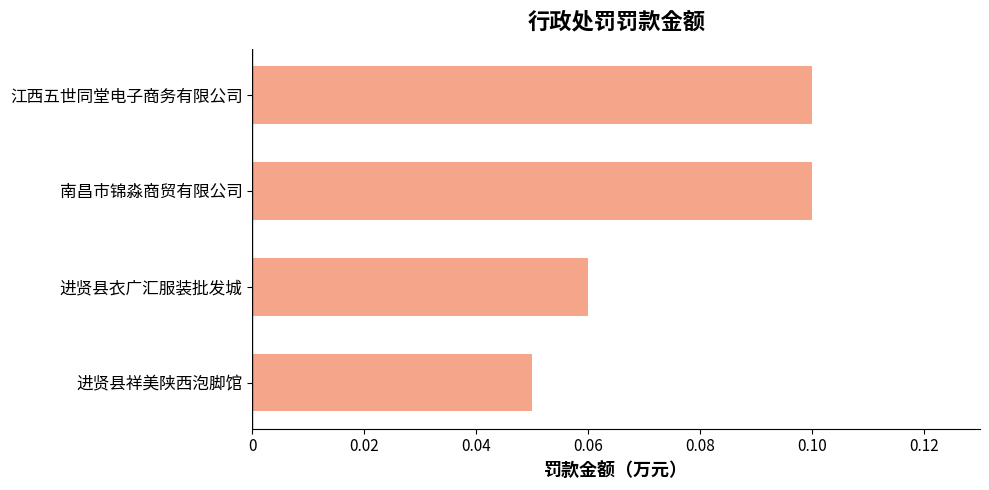

Is it true that the value at 进贤县衣广汇服装批发城 is 0.0?

False